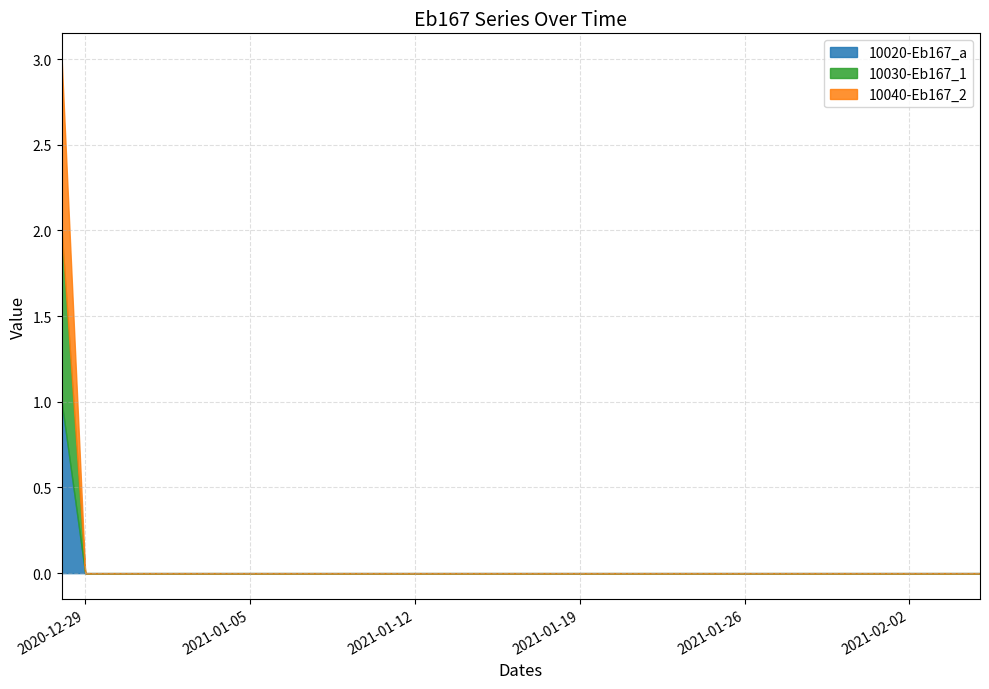

Reading left to right, what are all the values shown in this chart?

10020-Eb167_a: 2020-12-28=1	2020-12-29=0	2020-12-30=0	2020-12-31=0	2021-01-01=0	2021-01-02=0	2021-01-03=0	2021-01-04=0	2021-01-05=0	2021-01-06=0	2021-01-07=0	2021-01-08=0	2021-01-09=0	2021-01-10=0	2021-01-11=0	2021-01-12=0	2021-01-13=0	2021-01-14=0	2021-01-15=0	2021-01-16=0	2021-01-17=0	2021-01-18=0	2021-01-19=0	2021-01-20=0	2021-01-21=0	2021-01-22=0	2021-01-23=0	2021-01-24=0	2021-01-25=0	2021-01-26=0	2021-01-27=0	2021-01-28=0	2021-01-29=0	2021-01-30=0	2021-01-31=0	2021-02-01=0	2021-02-02=0	2021-02-03=0	2021-02-04=0	2021-02-05=0
10030-Eb167_1: 2020-12-28=1	2020-12-29=0	2020-12-30=0	2020-12-31=0	2021-01-01=0	2021-01-02=0	2021-01-03=0	2021-01-04=0	2021-01-05=0	2021-01-06=0	2021-01-07=0	2021-01-08=0	2021-01-09=0	2021-01-10=0	2021-01-11=0	2021-01-12=0	2021-01-13=0	2021-01-14=0	2021-01-15=0	2021-01-16=0	2021-01-17=0	2021-01-18=0	2021-01-19=0	2021-01-20=0	2021-01-21=0	2021-01-22=0	2021-01-23=0	2021-01-24=0	2021-01-25=0	2021-01-26=0	2021-01-27=0	2021-01-28=0	2021-01-29=0	2021-01-30=0	2021-01-31=0	2021-02-01=0	2021-02-02=0	2021-02-03=0	2021-02-04=0	2021-02-05=0
10040-Eb167_2: 2020-12-28=1	2020-12-29=0	2020-12-30=0	2020-12-31=0	2021-01-01=0	2021-01-02=0	2021-01-03=0	2021-01-04=0	2021-01-05=0	2021-01-06=0	2021-01-07=0	2021-01-08=0	2021-01-09=0	2021-01-10=0	2021-01-11=0	2021-01-12=0	2021-01-13=0	2021-01-14=0	2021-01-15=0	2021-01-16=0	2021-01-17=0	2021-01-18=0	2021-01-19=0	2021-01-20=0	2021-01-21=0	2021-01-22=0	2021-01-23=0	2021-01-24=0	2021-01-25=0	2021-01-26=0	2021-01-27=0	2021-01-28=0	2021-01-29=0	2021-01-30=0	2021-01-31=0	2021-02-01=0	2021-02-02=0	2021-02-03=0	2021-02-04=0	2021-02-05=0